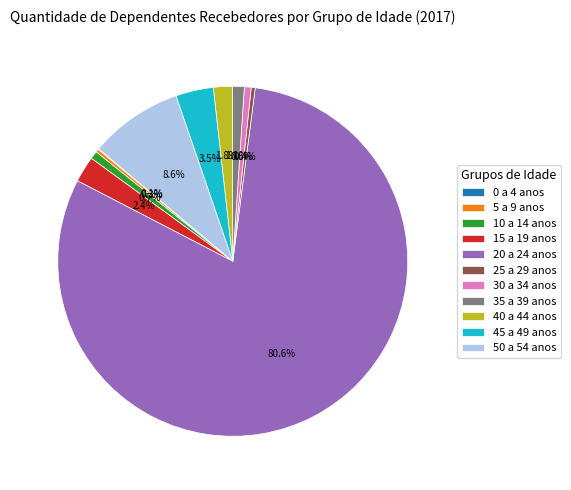

Combined, what portion of the pie is 45 a 49 anos and 25 a 29 anos?

3.9%